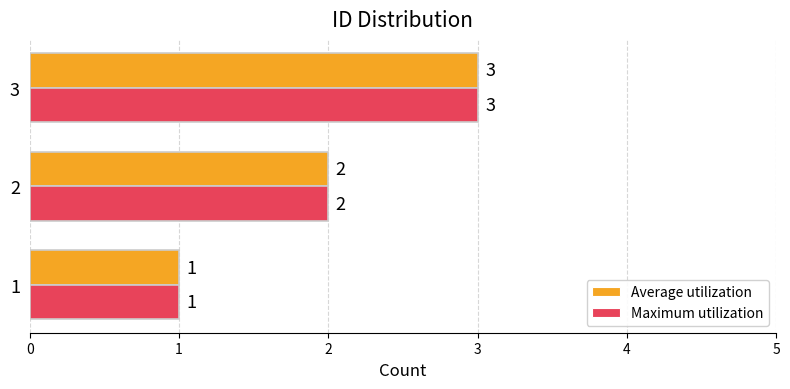

Which category has the highest value across all series?

3